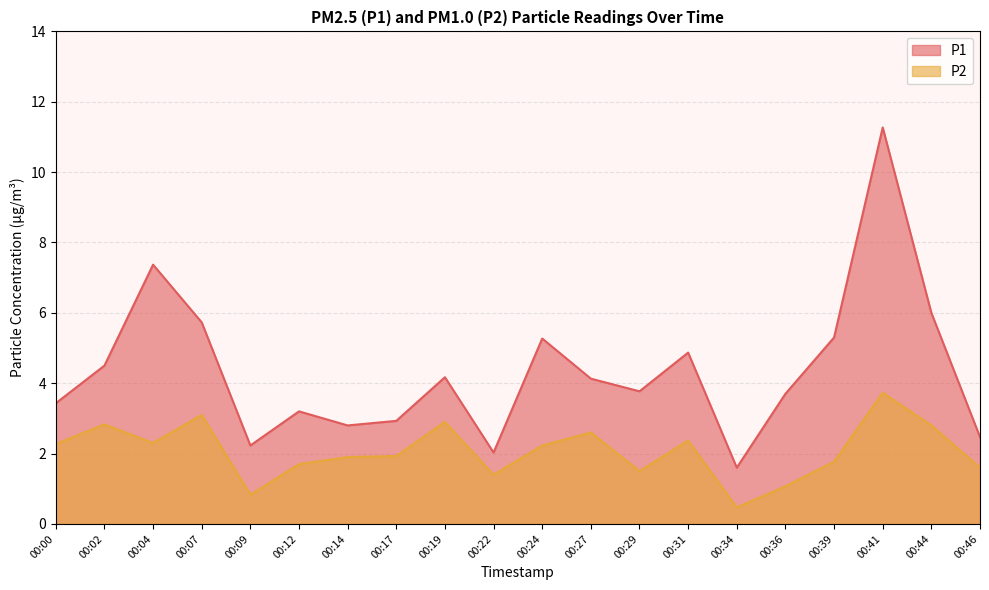

Rank the series at 00:27 from highest to lowest value.

P1, P2